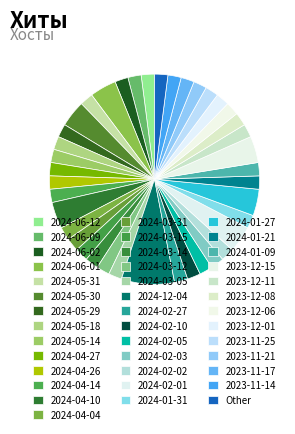

Does Other represent more than half of the total?

No